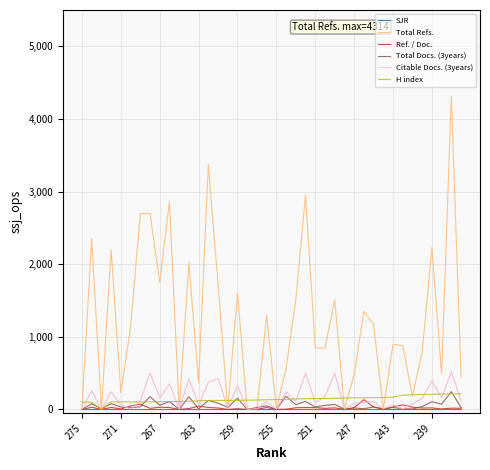

What is the maximum value for Ref. / Doc.?

134.9